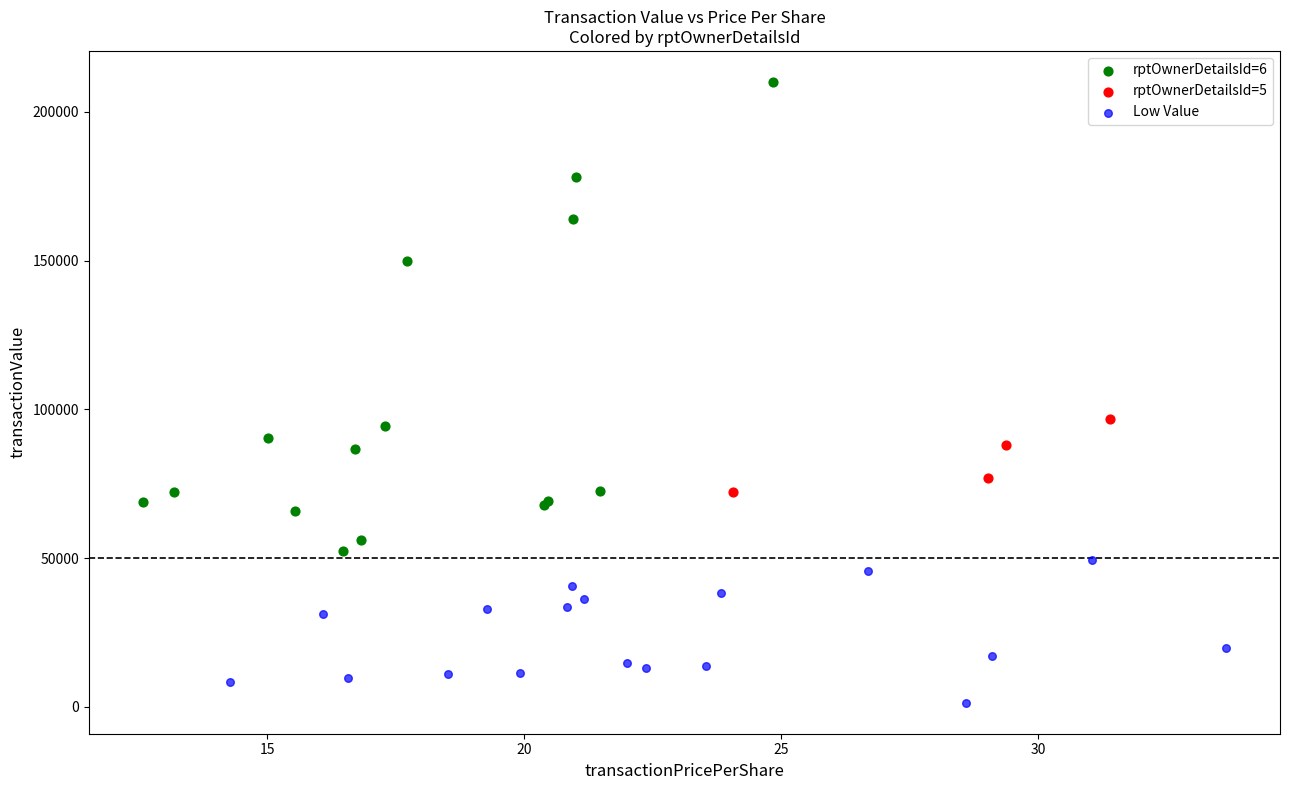

Which series reaches the maximum Y coordinate?

rptOwnerDetailsId=6